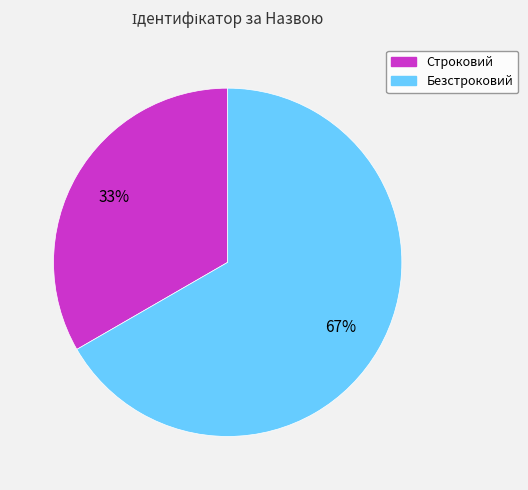

Do Строковий and Безстроковий together represent more than half of the pie?

Yes